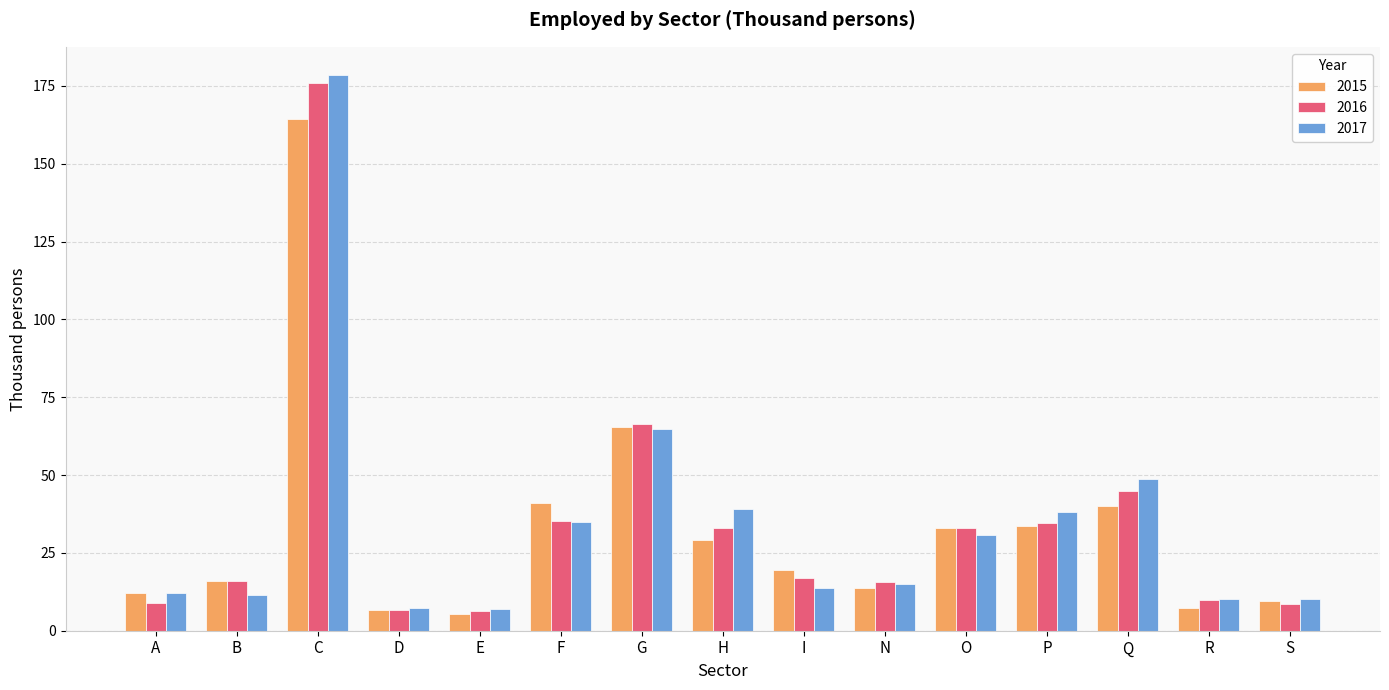

Is the value of 2015 at A greater than the value of 2016 at E?

Yes